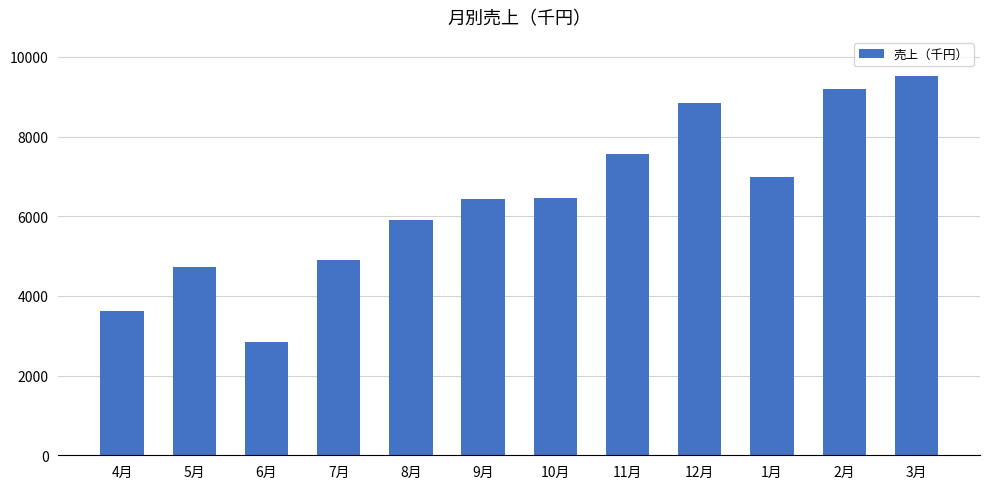

How many bars are there in total?

12